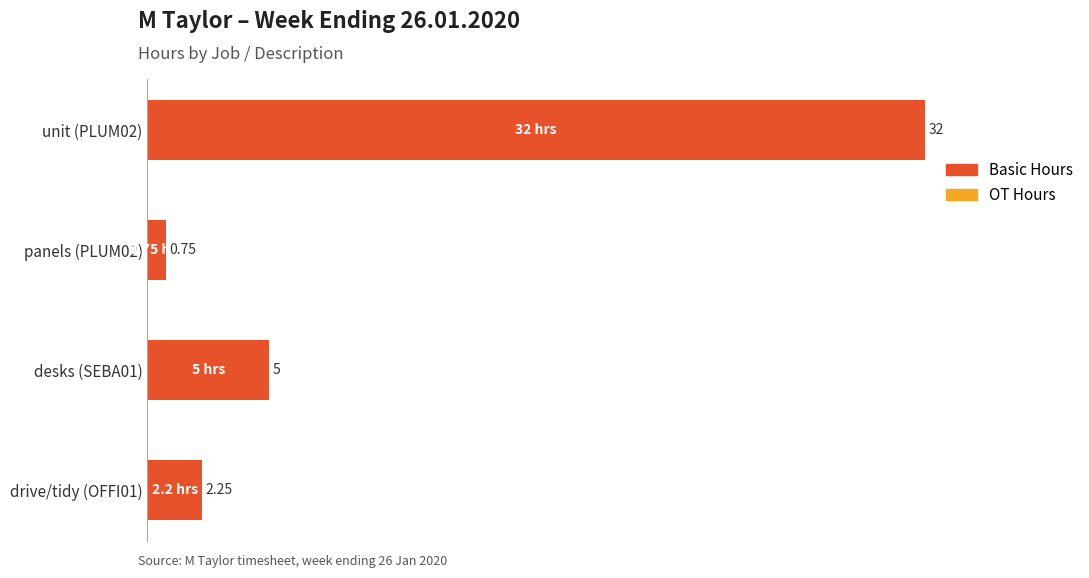

What is the sum of the values at unit (PLUM02) and desks (SEBA01)?

37.0